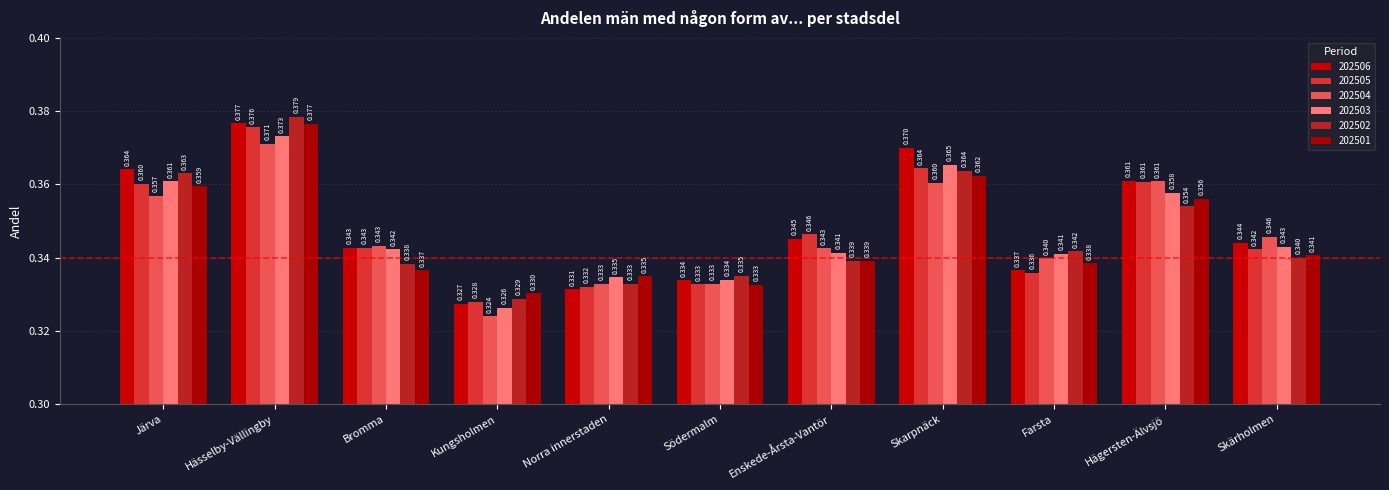

Does the chart contain any negative values?

No